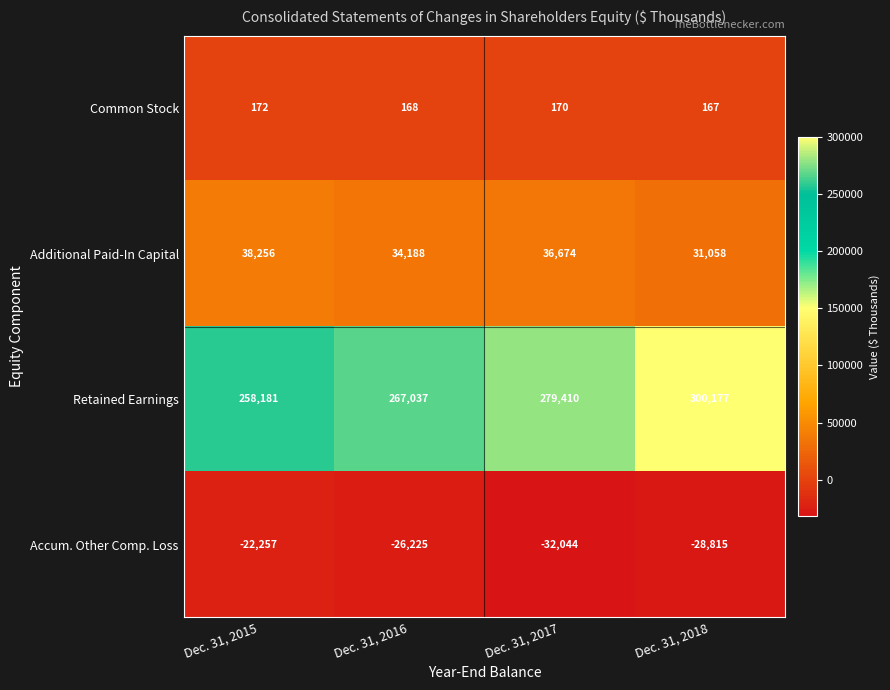

Is the value of Retained Earnings at Dec. 31, 2016 greater than the value of Additional Paid-In Capital at Dec. 31, 2018?

Yes